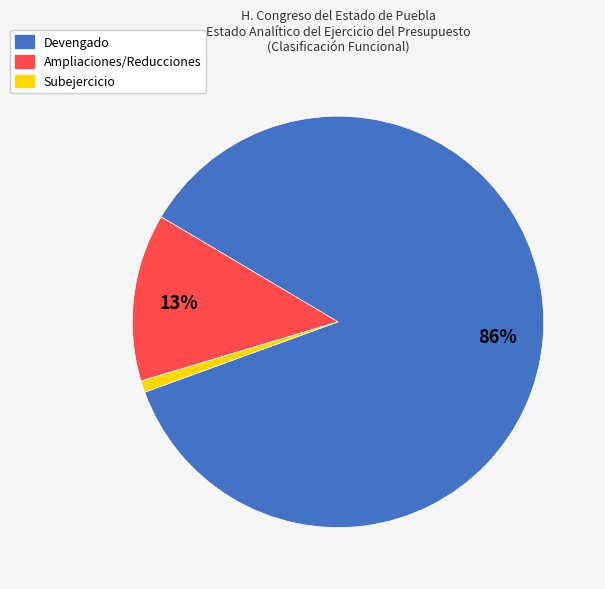

Which category accounts for the majority?

Devengado